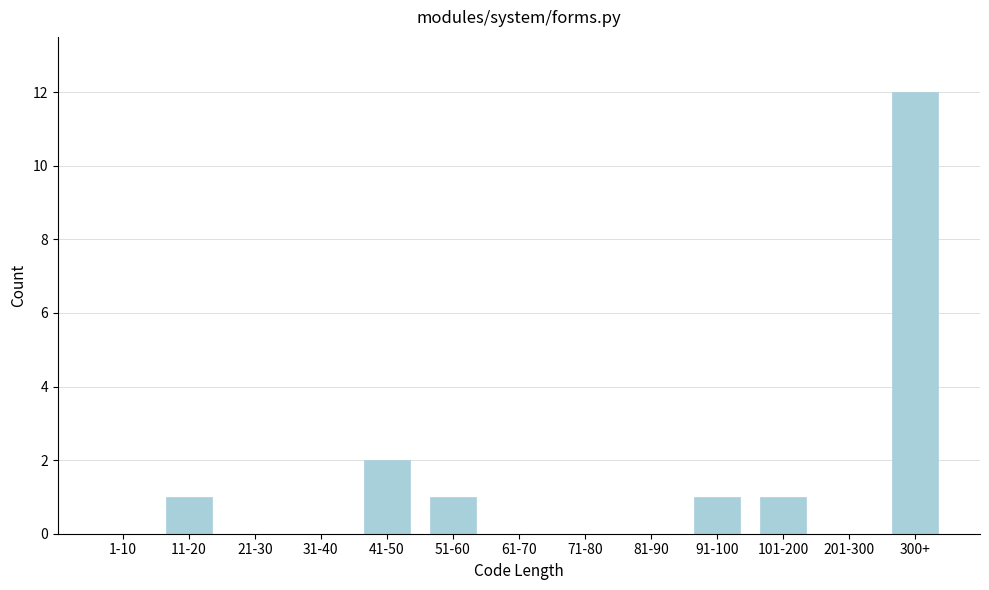

At which label is the value closest to 6?

41-50